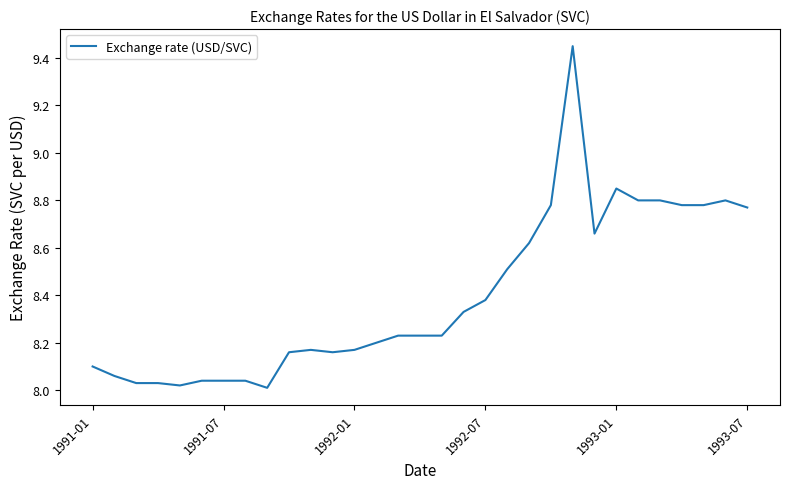

What is the difference between the maximum and minimum values?

1.4